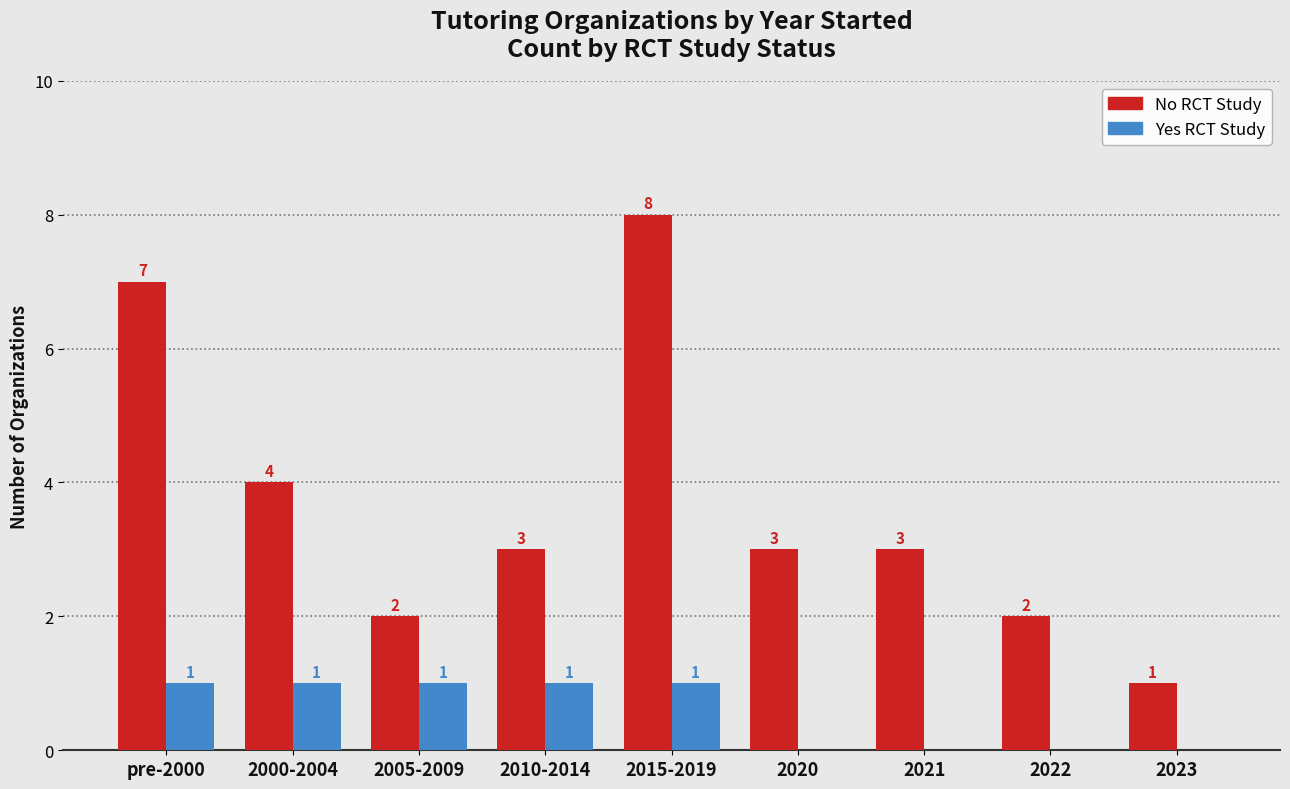

Are the bars horizontal?

No